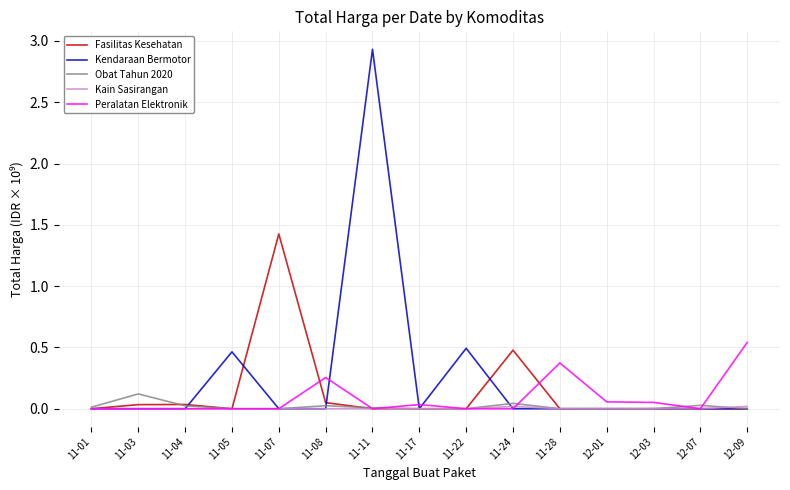

Which series has the widest spread of values?

Kendaraan Bermotor